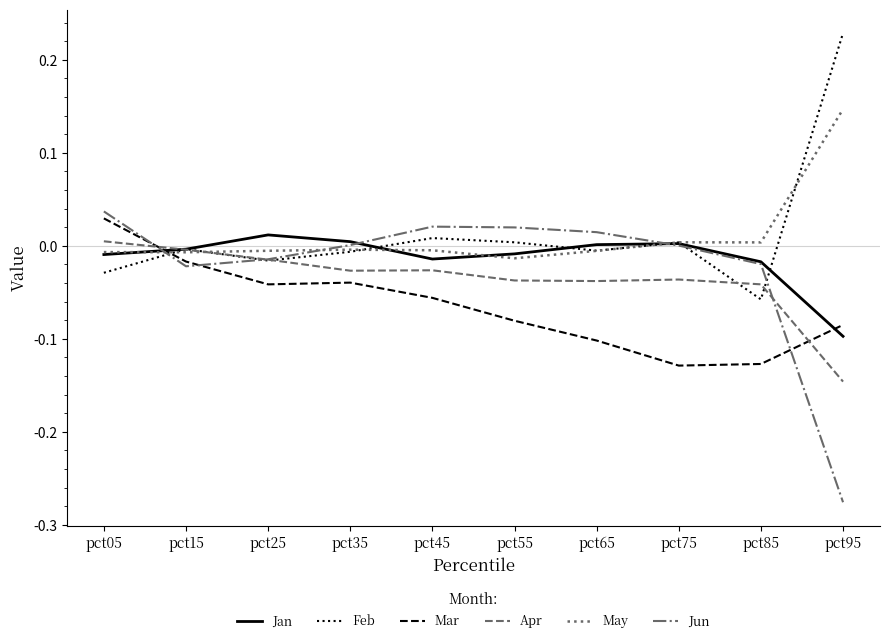

At how many categories does at least one series exceed 0?

9